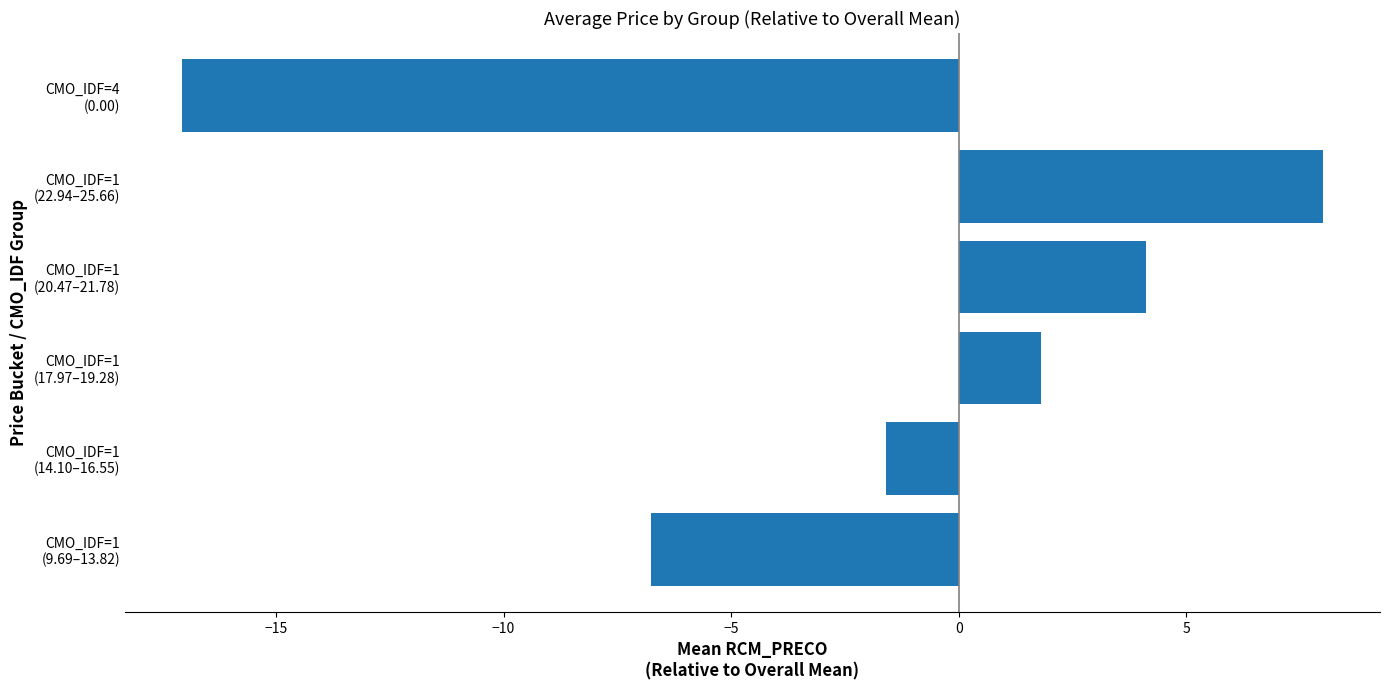

What is the sum of all values?

-11.5